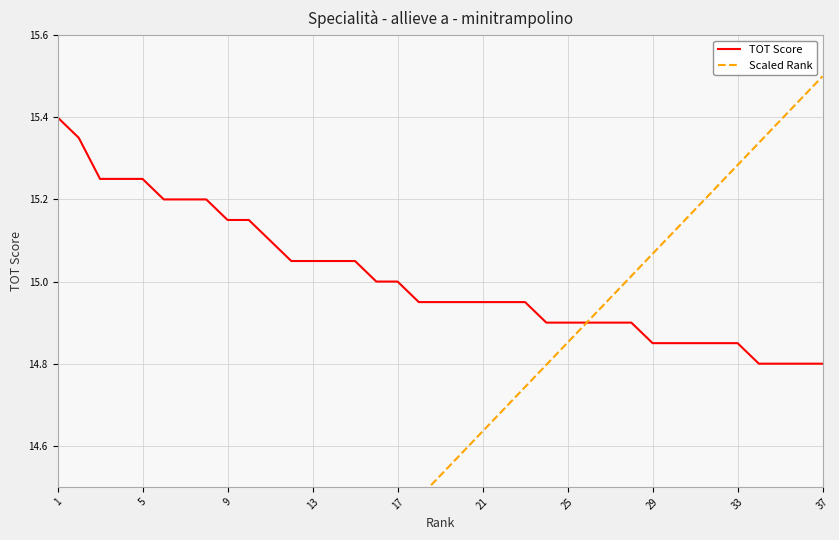

Between 13 and 36, which is larger?

13